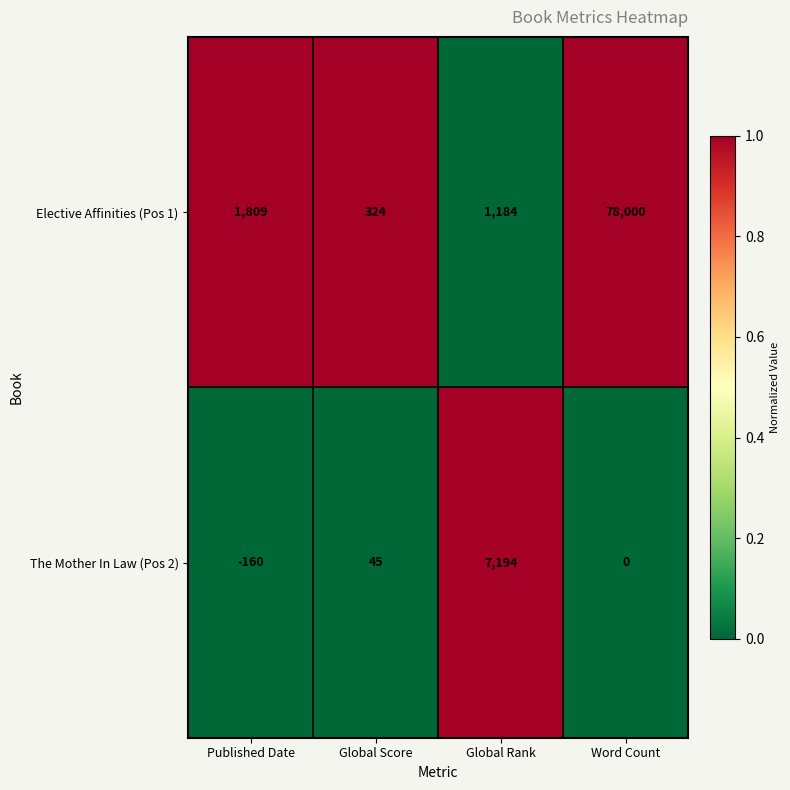

Is it true that Elective Affinities (Pos 1) equals 78000 at Word Count?

True